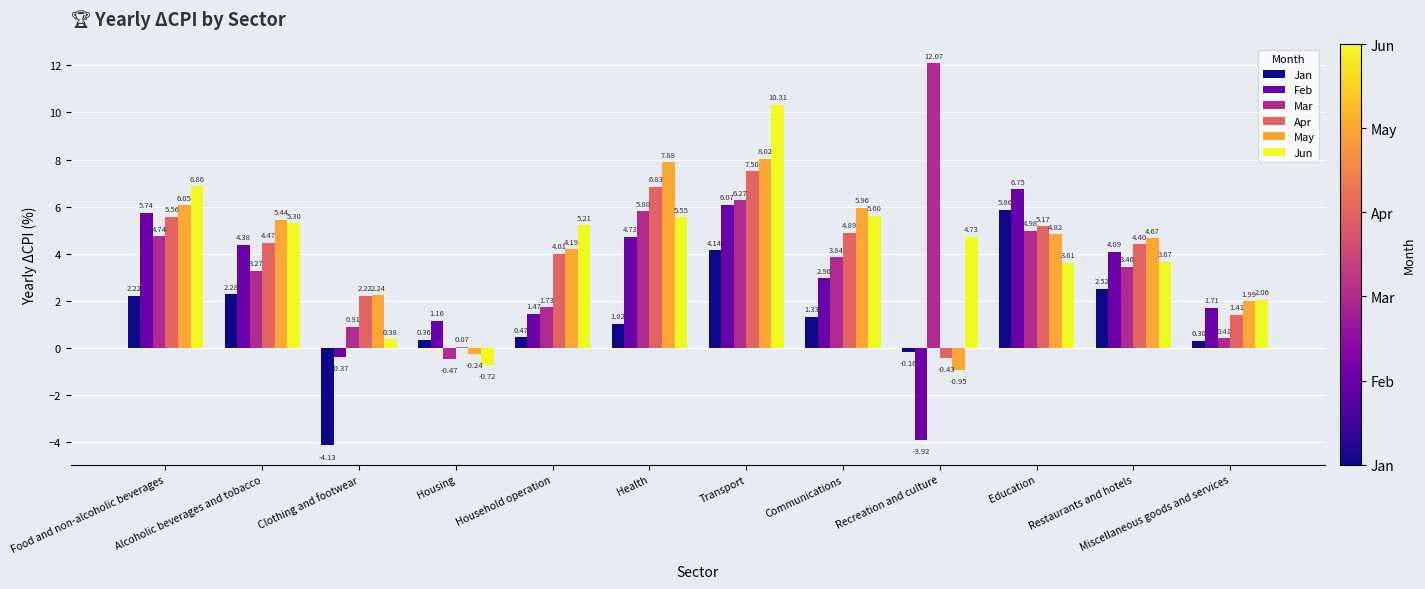

At which label does Apr first exceed 4?

Food and non-alcoholic beverages